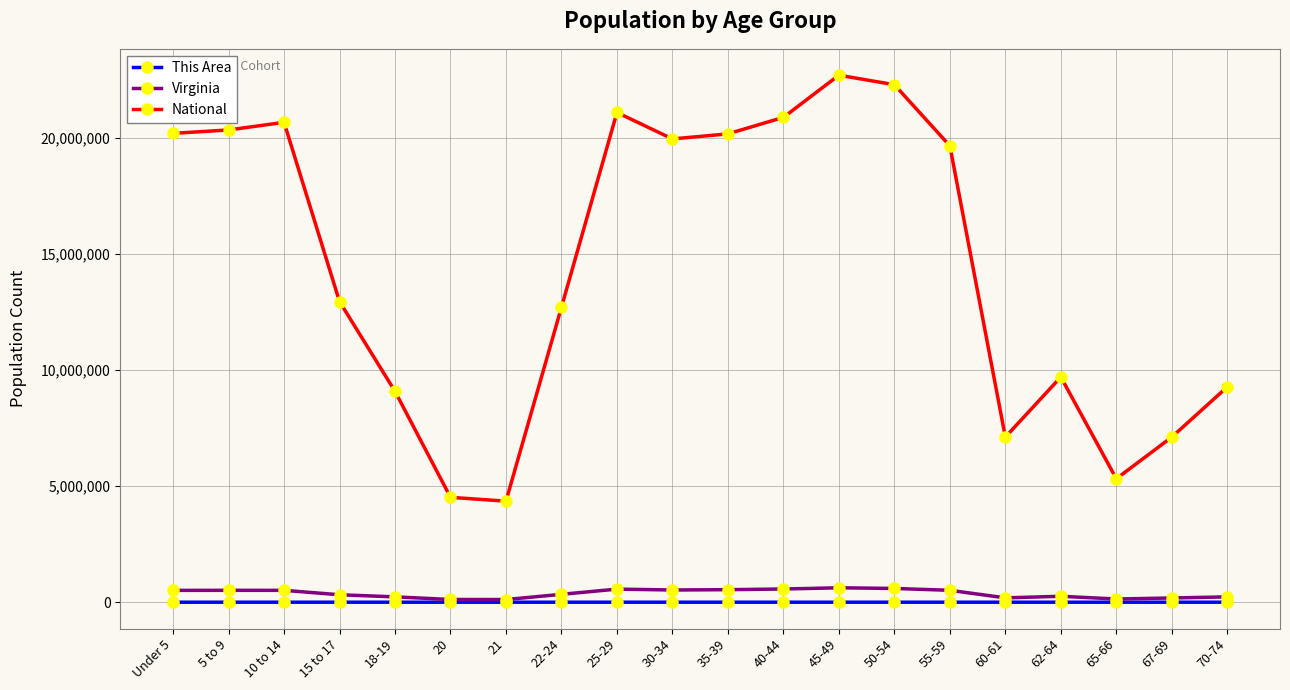

The This Area series shows 123 at 10 to 14. True or false?

True